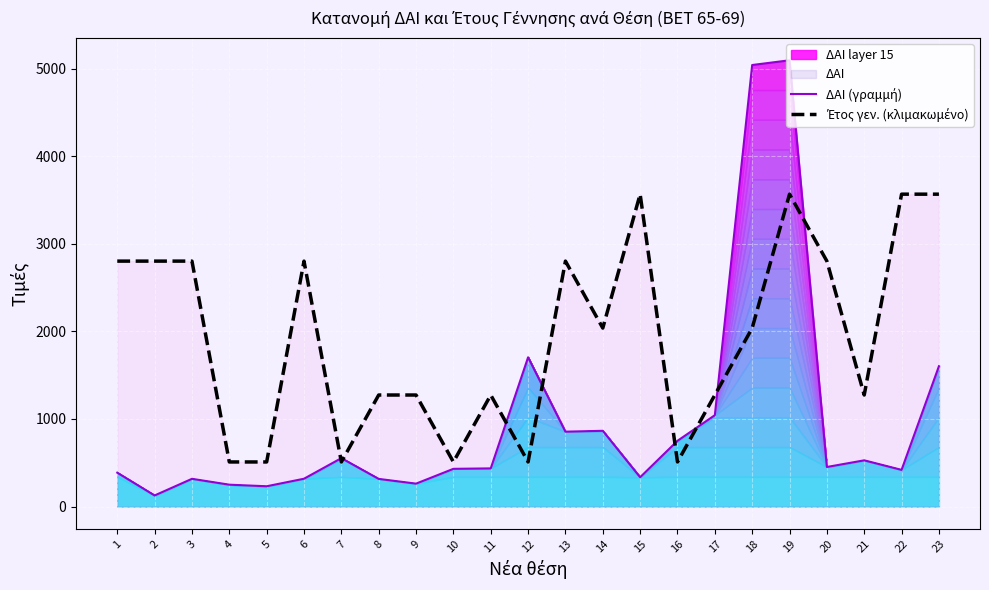

List the labels in order of ΔΑΙ (γραμμή) value, largest first.

19, 18, 12, 23, 17, 14, 13, 16, 7, 21, 20, 11, 10, 22, 1, 15, 6, 3, 8, 9, 4, 5, 2